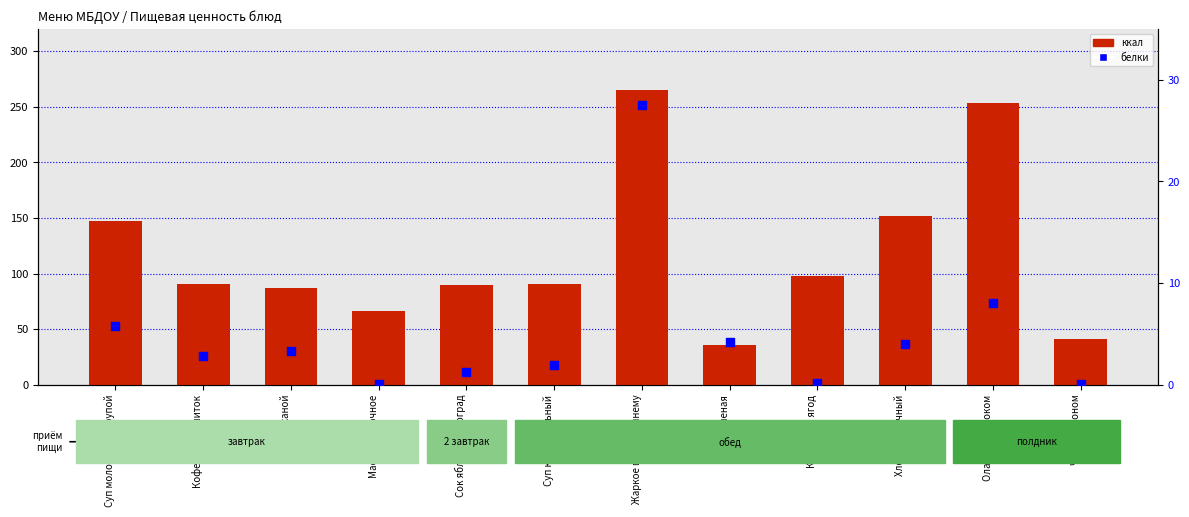

Is the value of ккал at Жаркое по-домашнему greater than the value of белки at Суп картофельный?

Yes